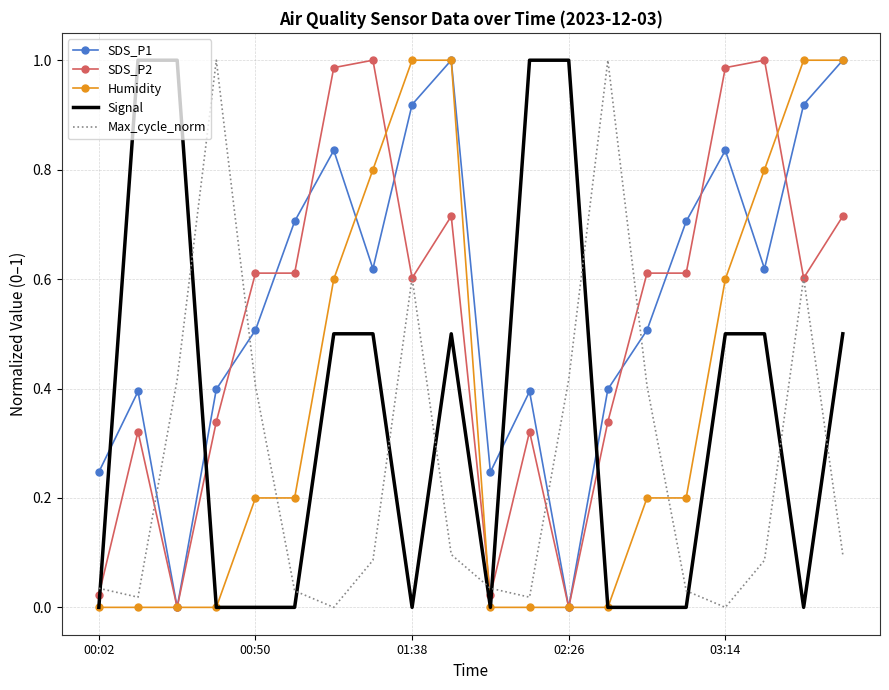

After their last crossing, which series has the higher values: SDS_P2 or Signal?

SDS_P2